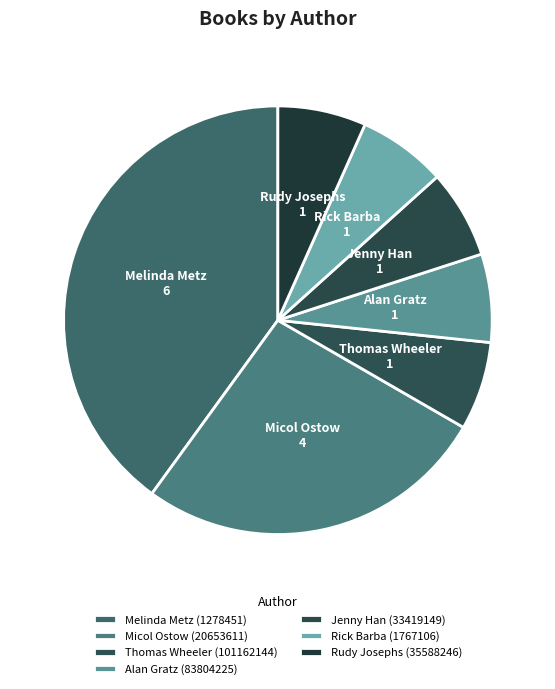

Is it true that Rick Barba (1767106) is 7% of the pie?

True